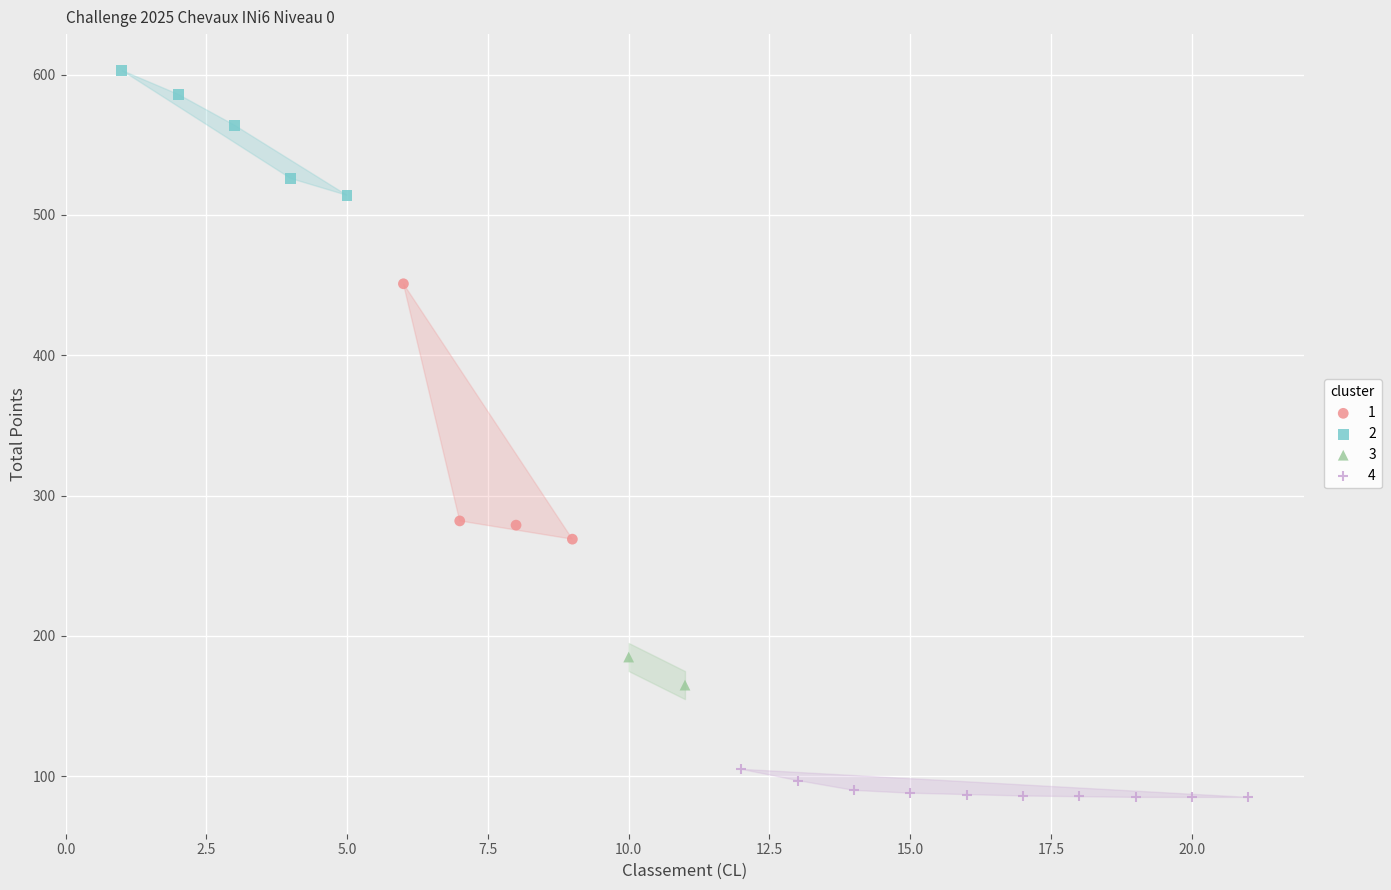

What are all the series names shown in the legend?

1, 2, 3, 4